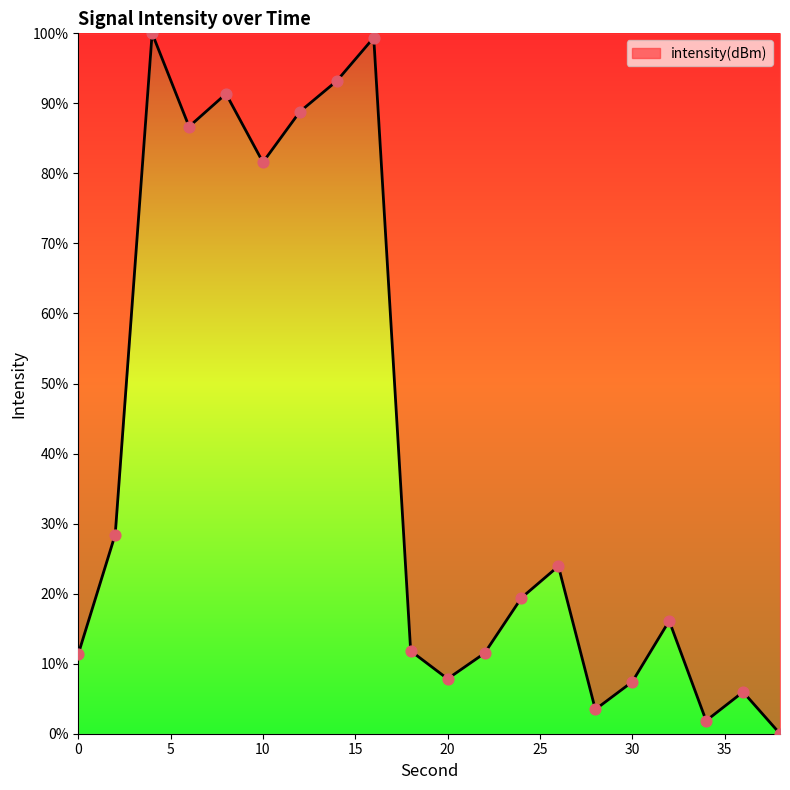

What is the difference between the maximum and minimum values?

100.0